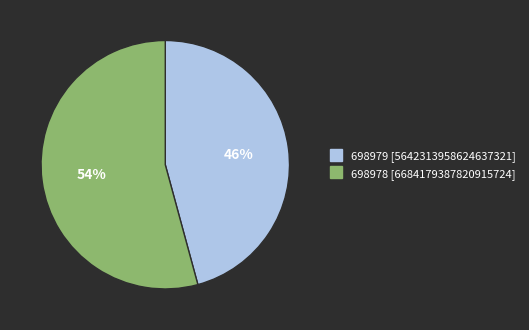

To the nearest percent, what is the difference between the 698978 and 698979 slice percentages?

8%